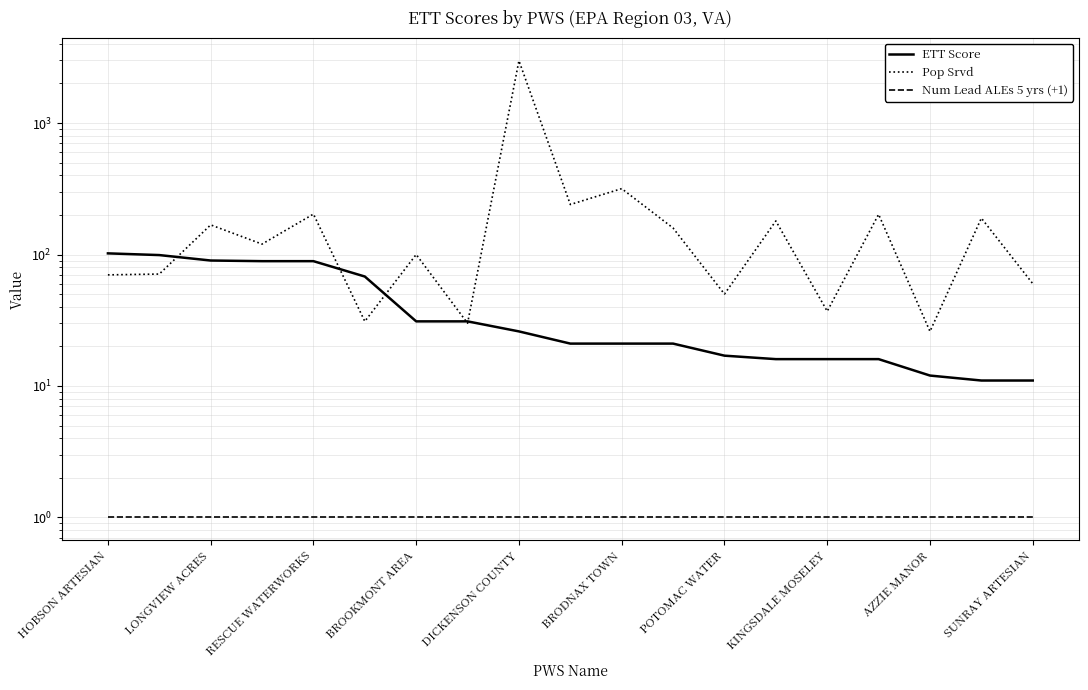

Between 17 and DICKENSON COUNTY, which is larger?

DICKENSON COUNTY